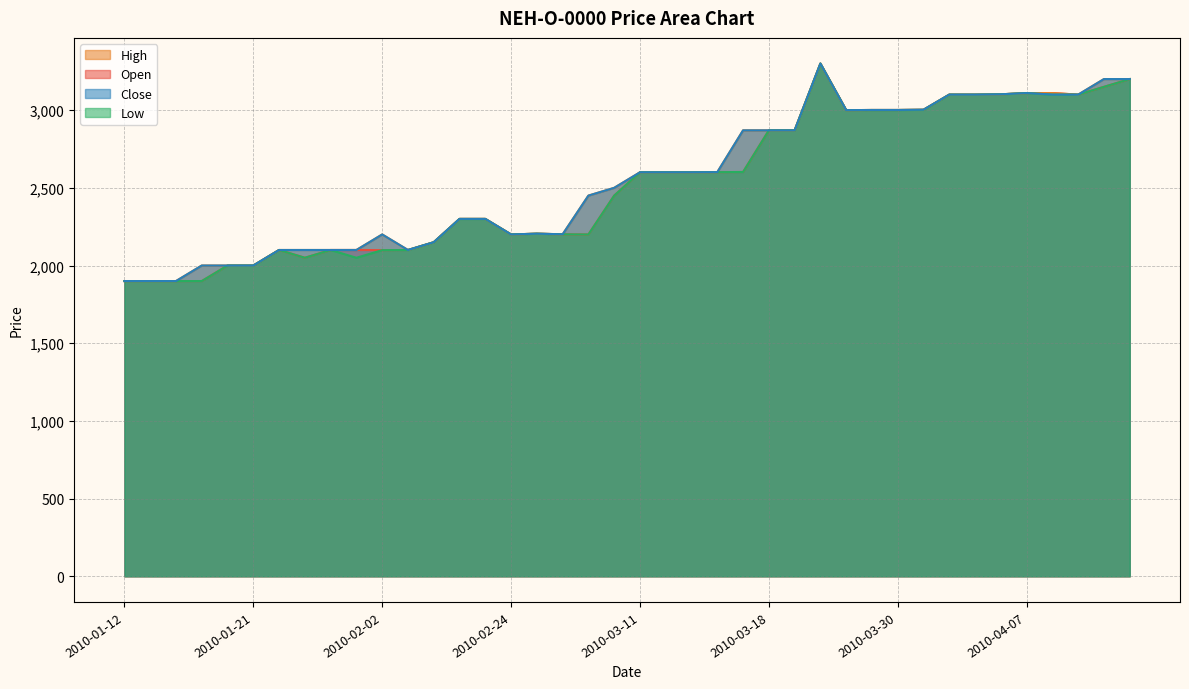

How many categories are shown in the chart?

40